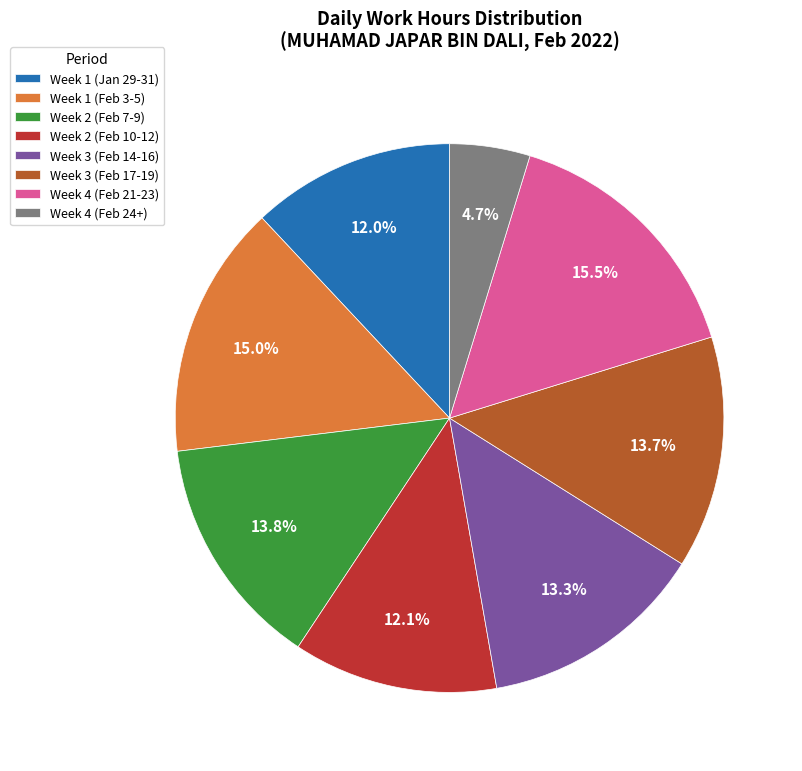

What is the ratio of the value at Week 4 (Feb 24+) to the value at Week 4 (Feb 21-23)?

0.3